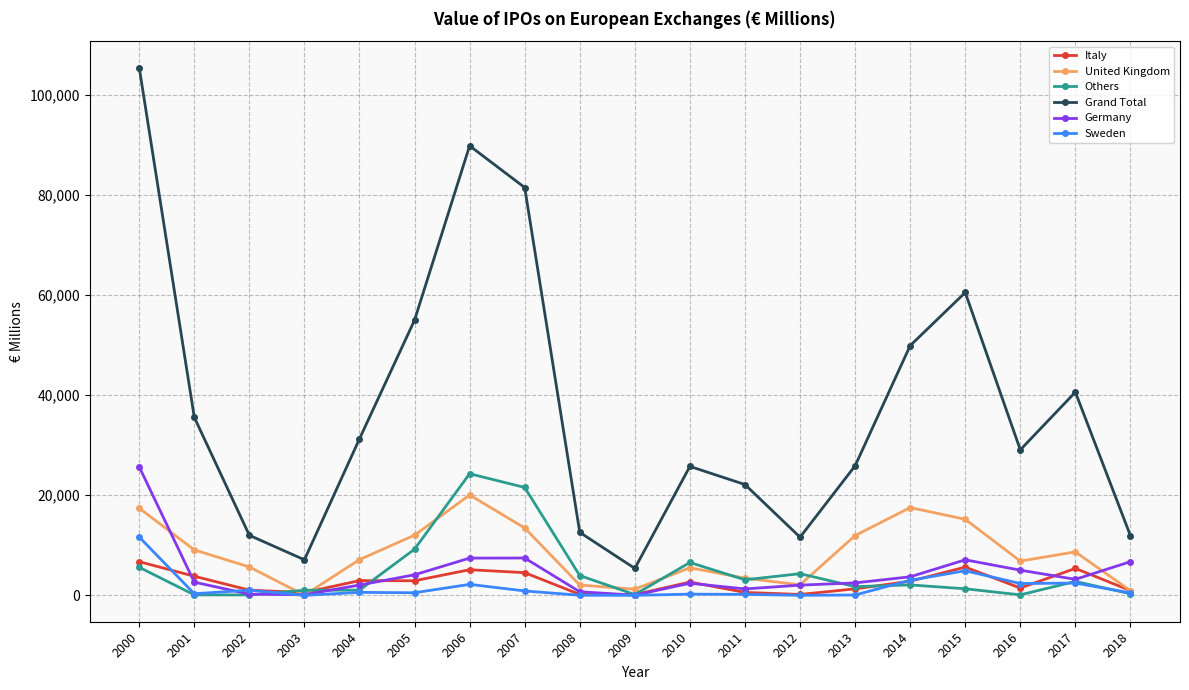

Which series has the largest range (max minus min)?

Grand Total